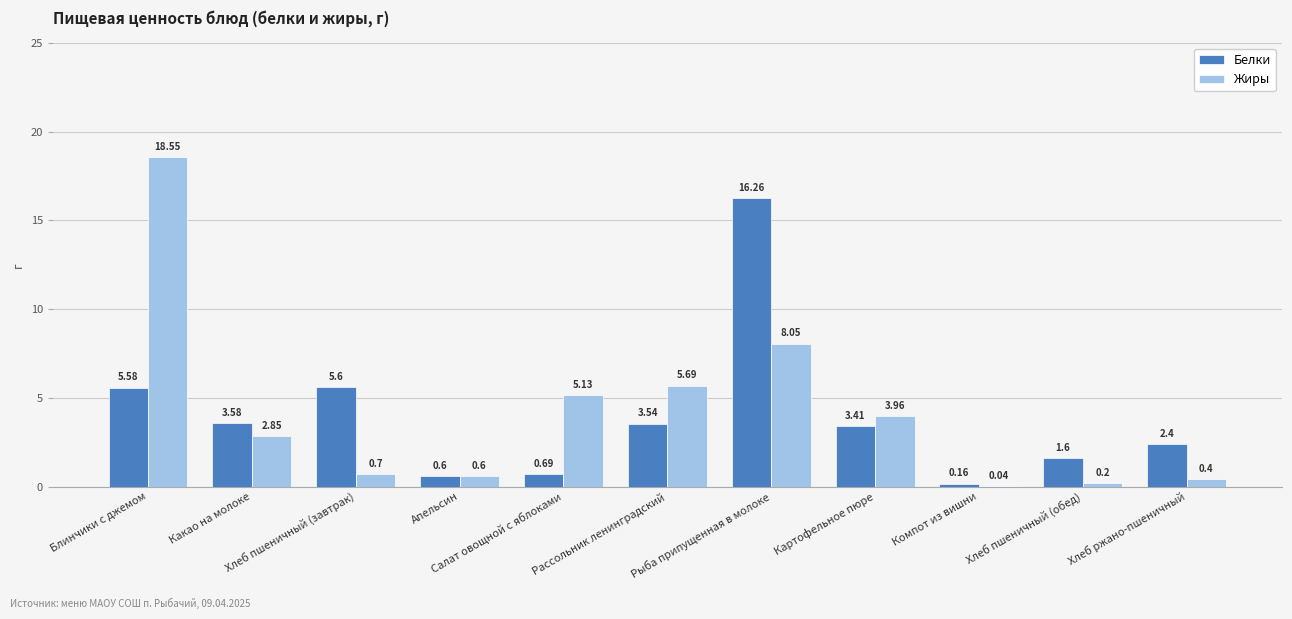

How many distinct data groups are displayed?

2